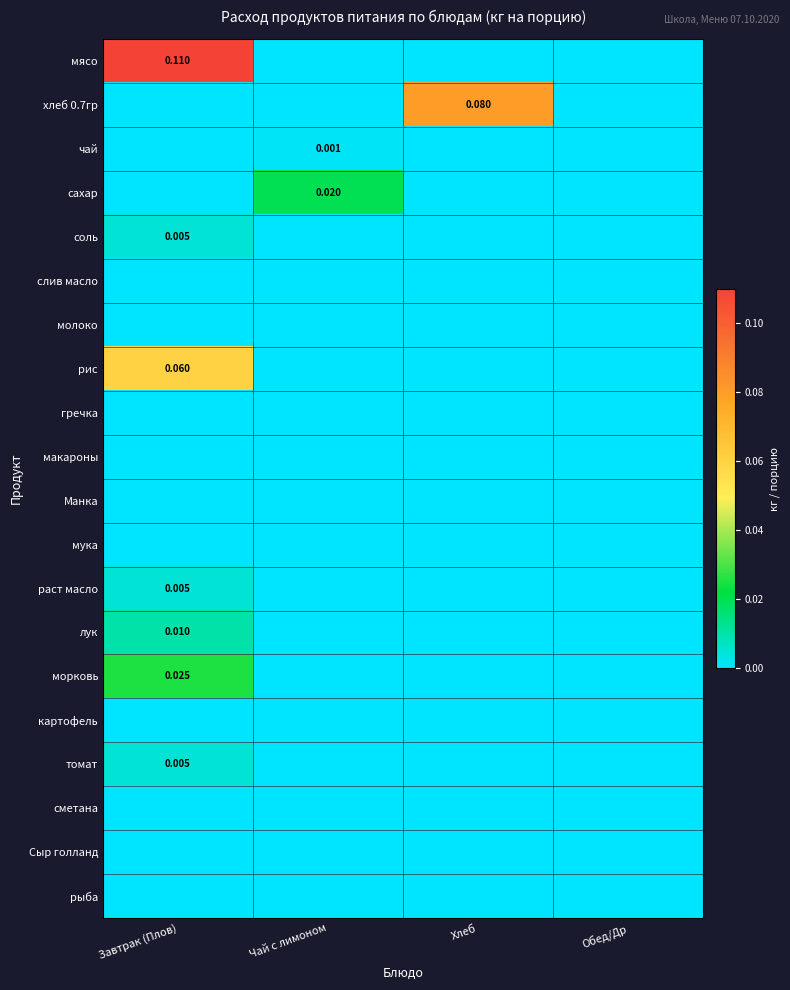

List the series in order of their peak value, lowest first.

слив масло, молоко, гречка, макароны, Манка, мука, картофель, сметана, Сыр голланд, рыба, чай, соль, раст масло, томат, лук, сахар, морковь, рис, хлеб 0.7гр, мясо